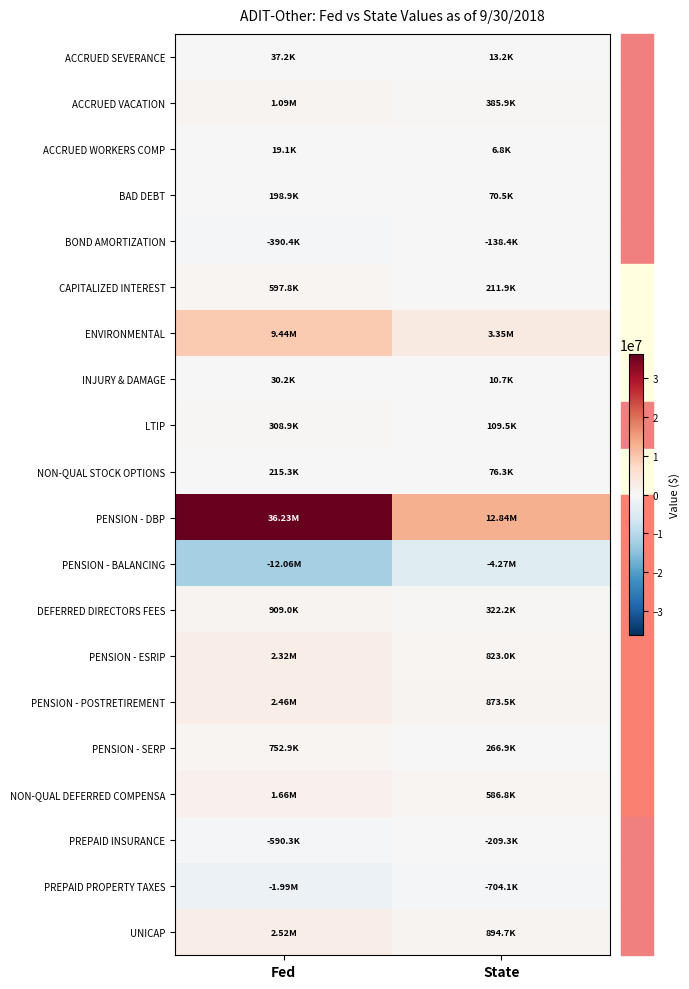

Count the number of categories in the chart.

2